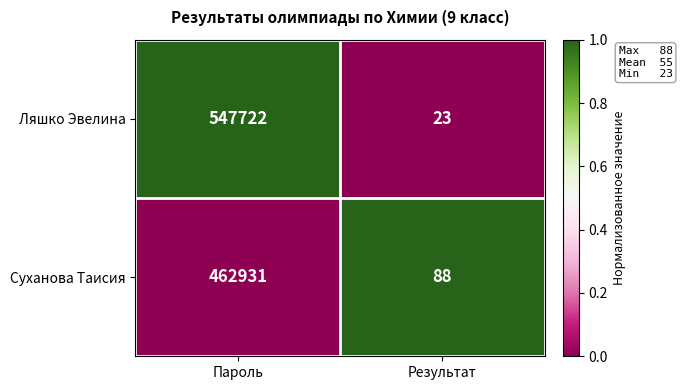

Which category has the highest value across all series?

Пароль